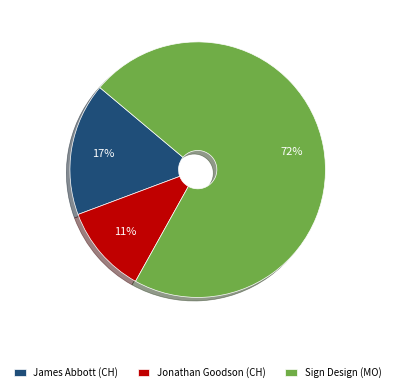

The James Abbott (CH) slice represents 24% of the pie. True or false?

False